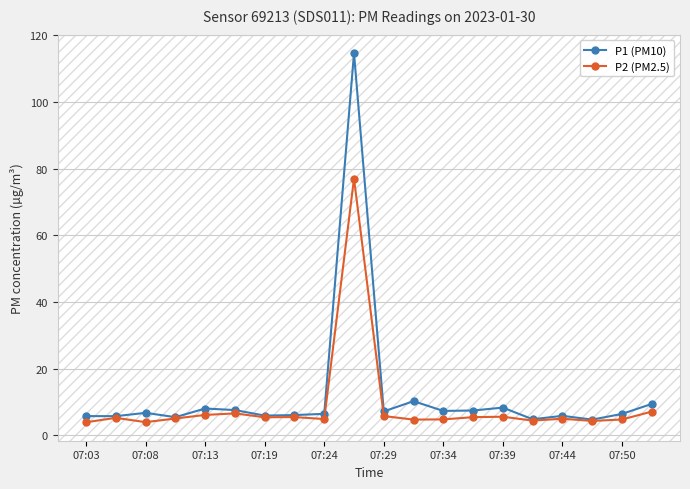

True or false: P2 (PM2.5) has more than 2 interior local peaks.

True